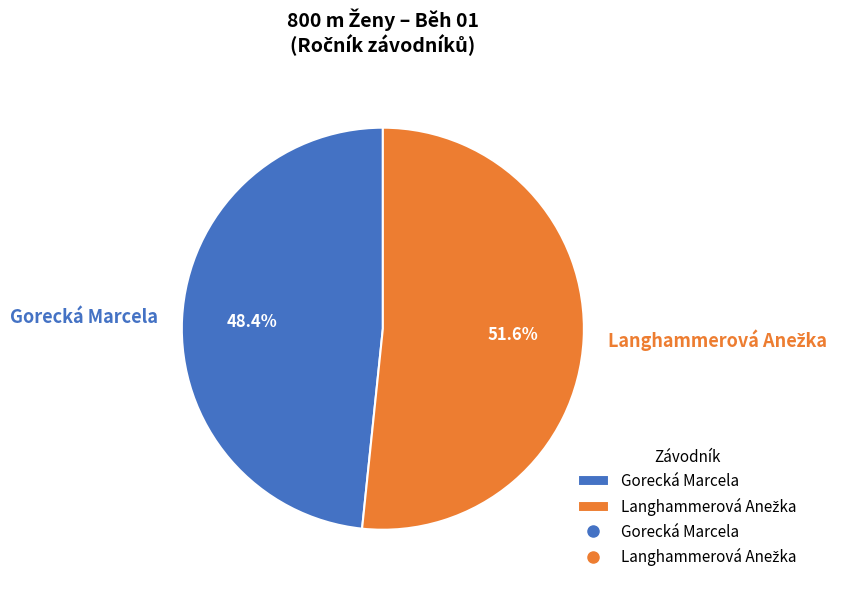

What is the smallest slice in the pie chart?

Gorecká Marcela